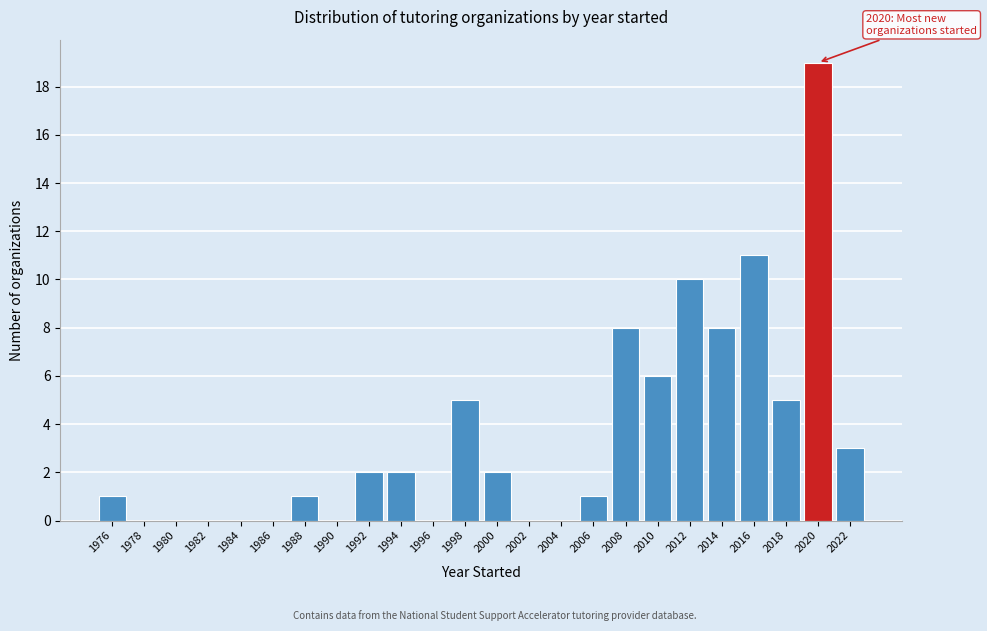

Reading right to left, what are all the values shown in this chart?

2022=3	2020=19	2018=5	2016=11	2014=8	2012=10	2010=6	2008=8	2006=1	2004=0	2002=0	2000=2	1998=5	1996=0	1994=2	1992=2	1990=0	1988=1	1986=0	1984=0	1982=0	1980=0	1978=0	1976=1